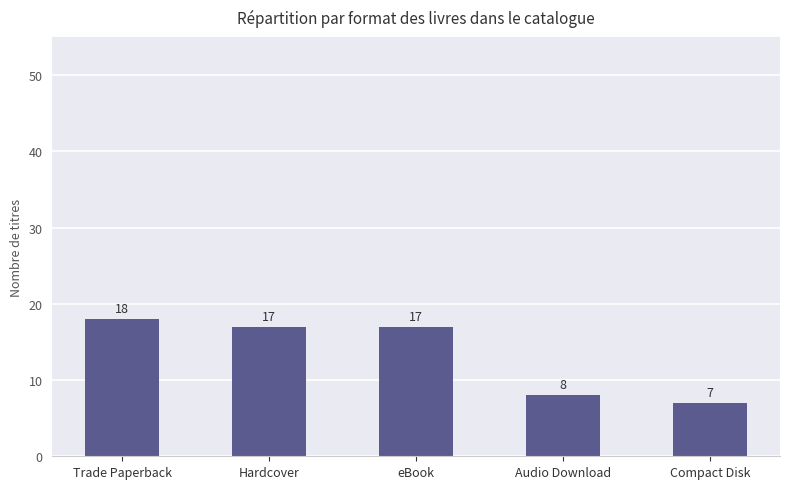

What is the greatest value displayed?

18